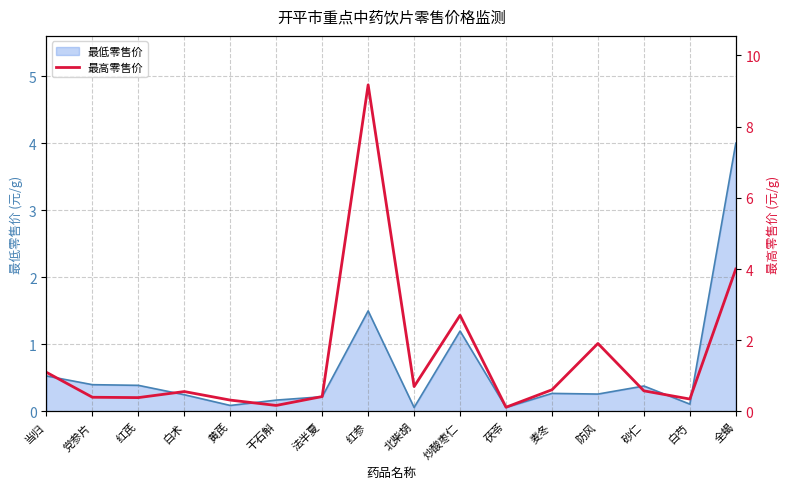

At which category does the data reach its first local peak?

白术